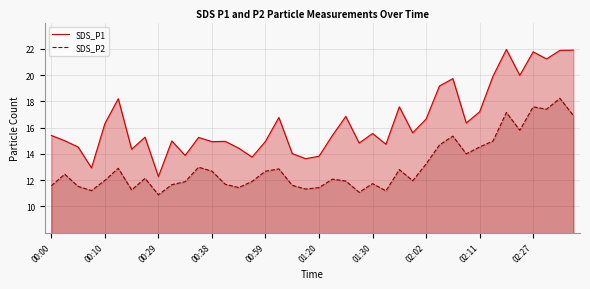

How many lines are shown in the chart?

2